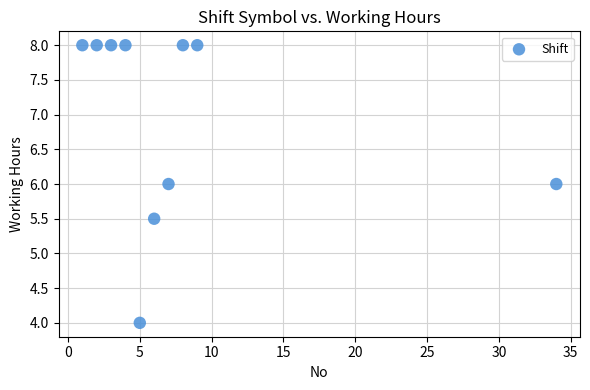

What is the average Y value?

7.0